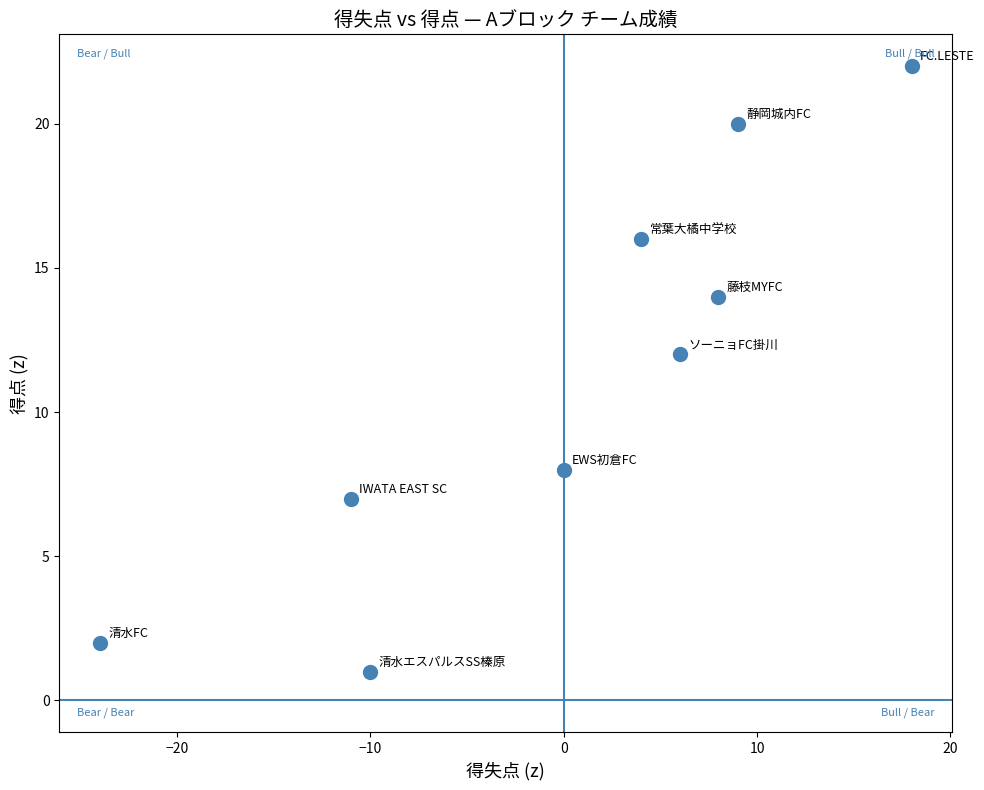

What Y value in the scatter plot is closest to 11?

12